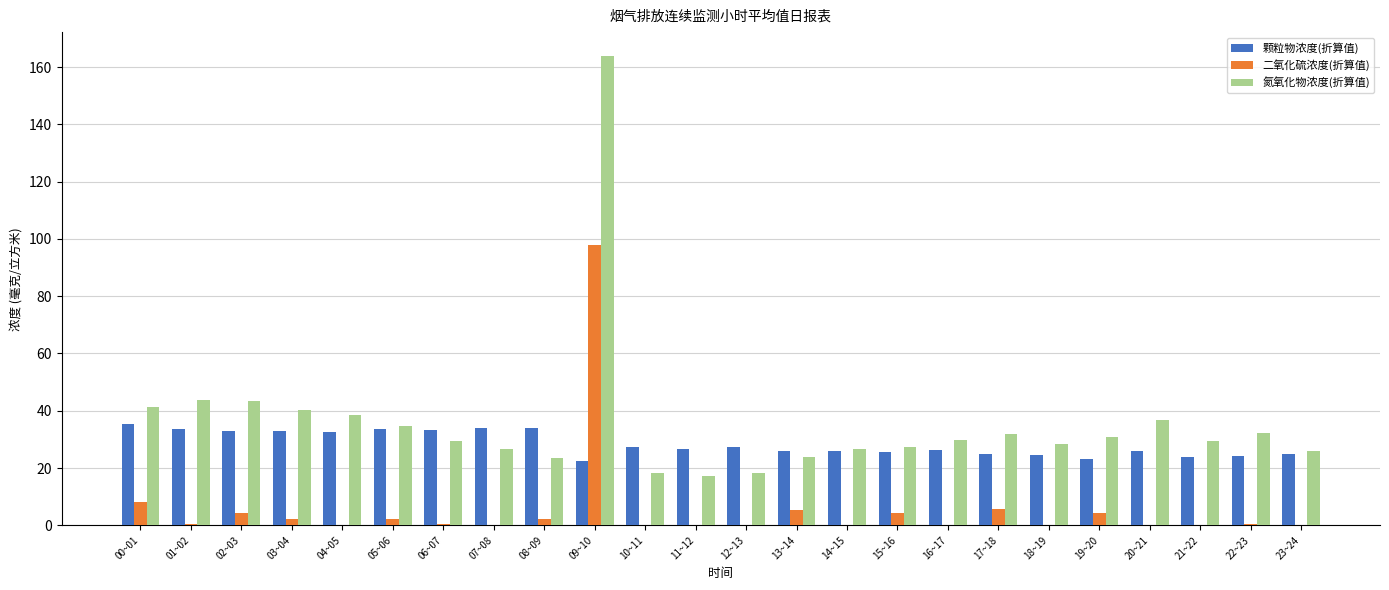

Which label corresponds to the largest value in the chart?

09~10